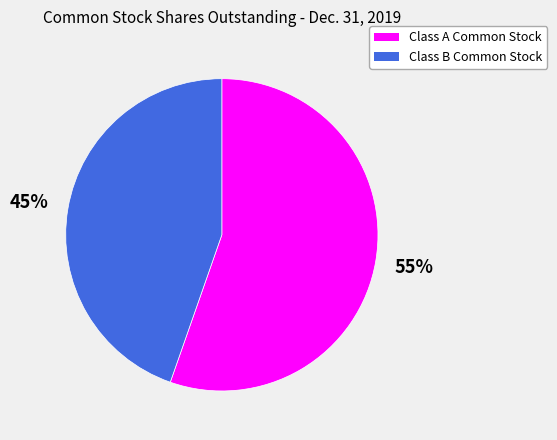

What percentage is the Class A Common Stock slice, to the nearest percent?

55%